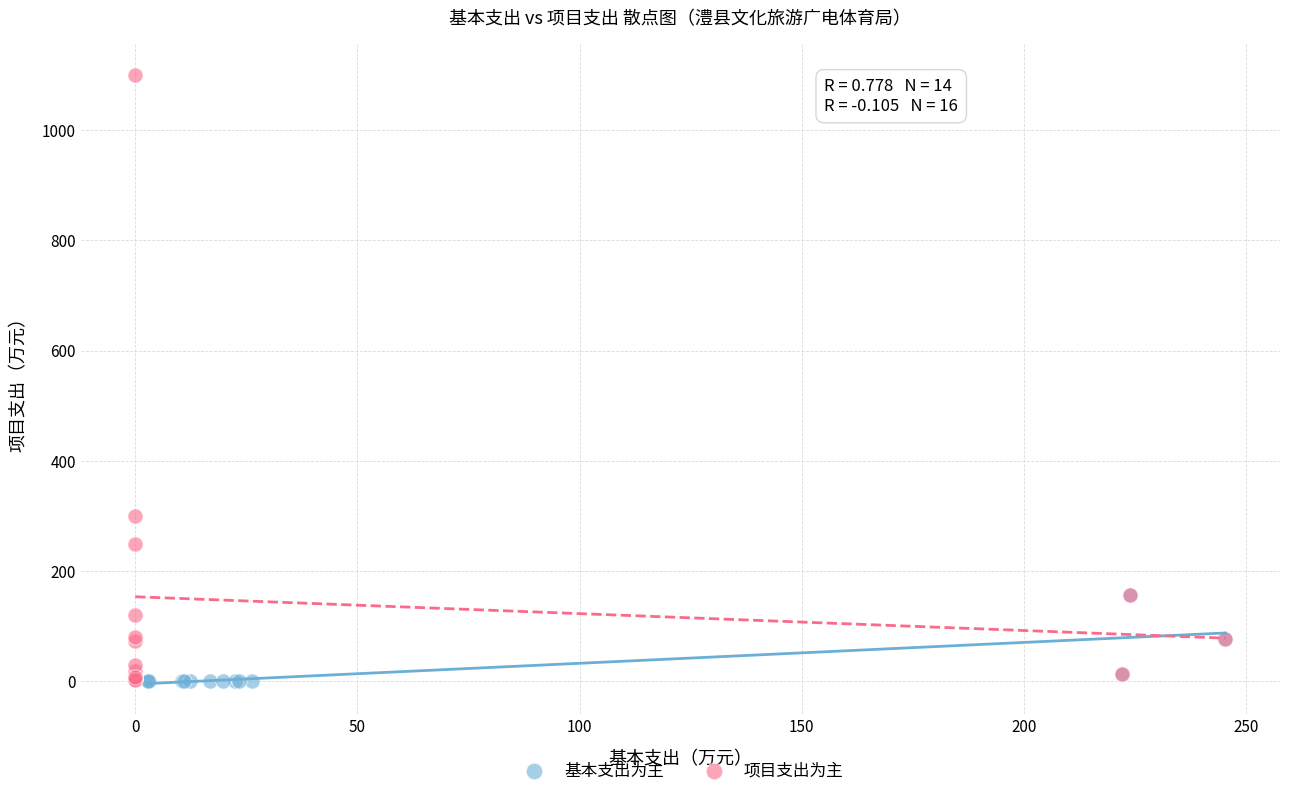

Which series reaches the maximum Y coordinate?

项目支出为主